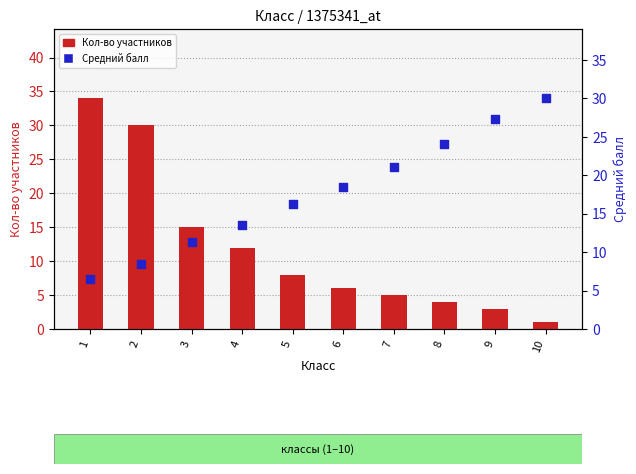

Which series contains the lowest Y value?

Кол-во участников